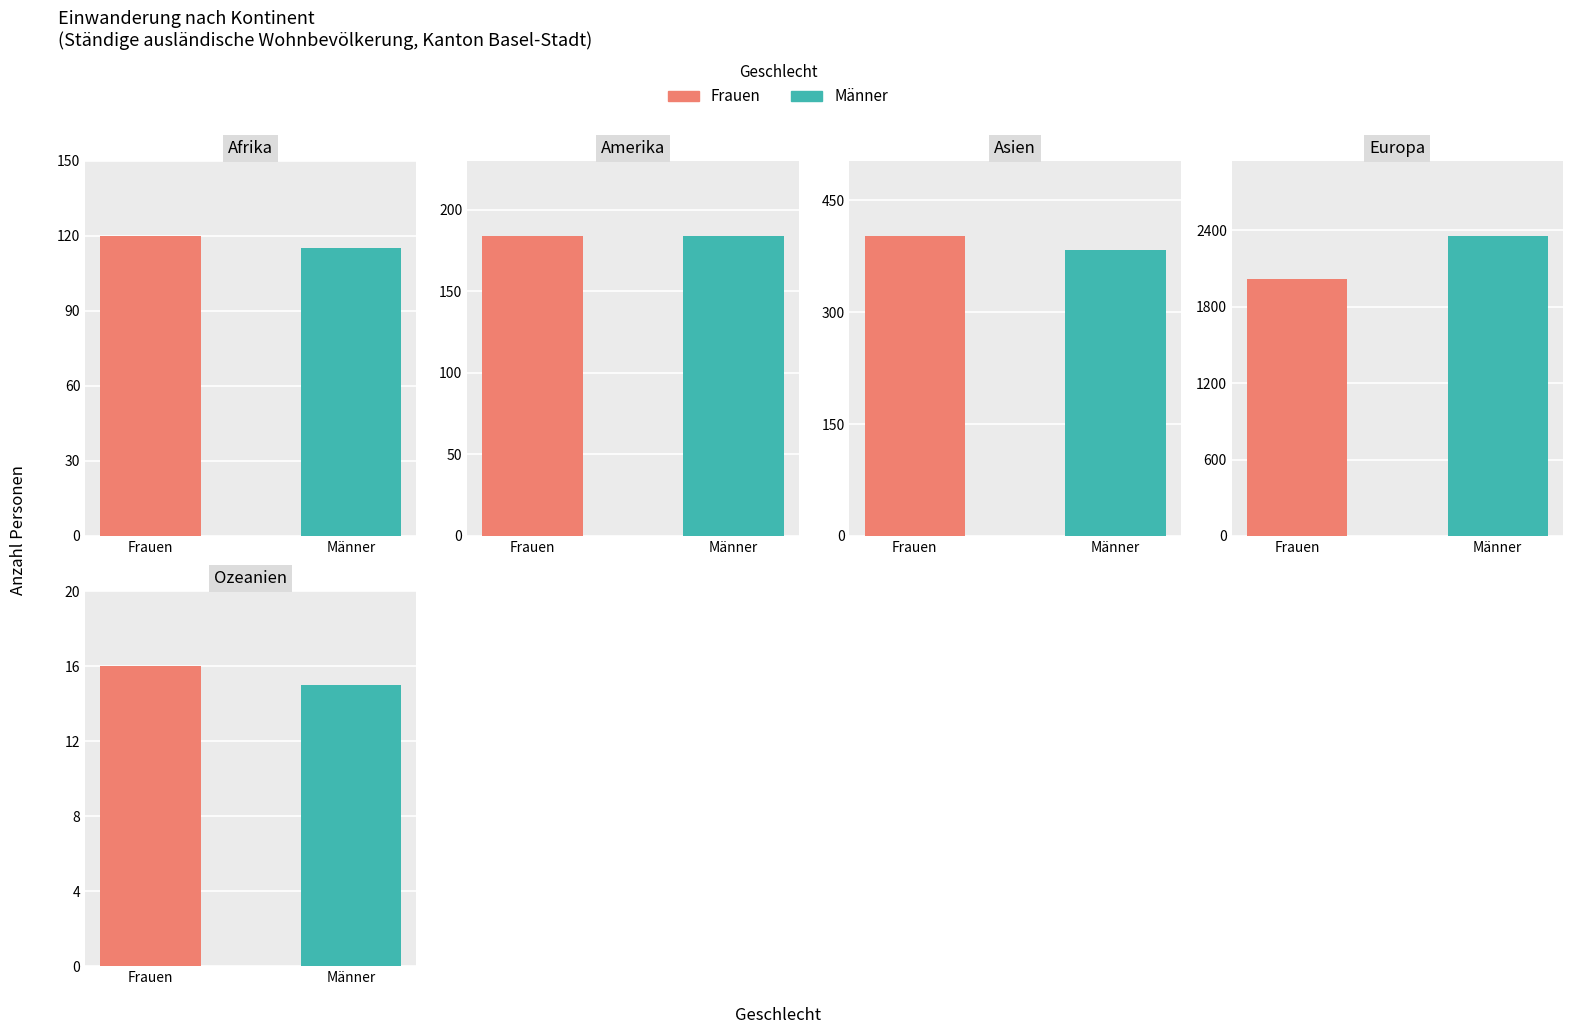

What is the smallest value displayed?

15